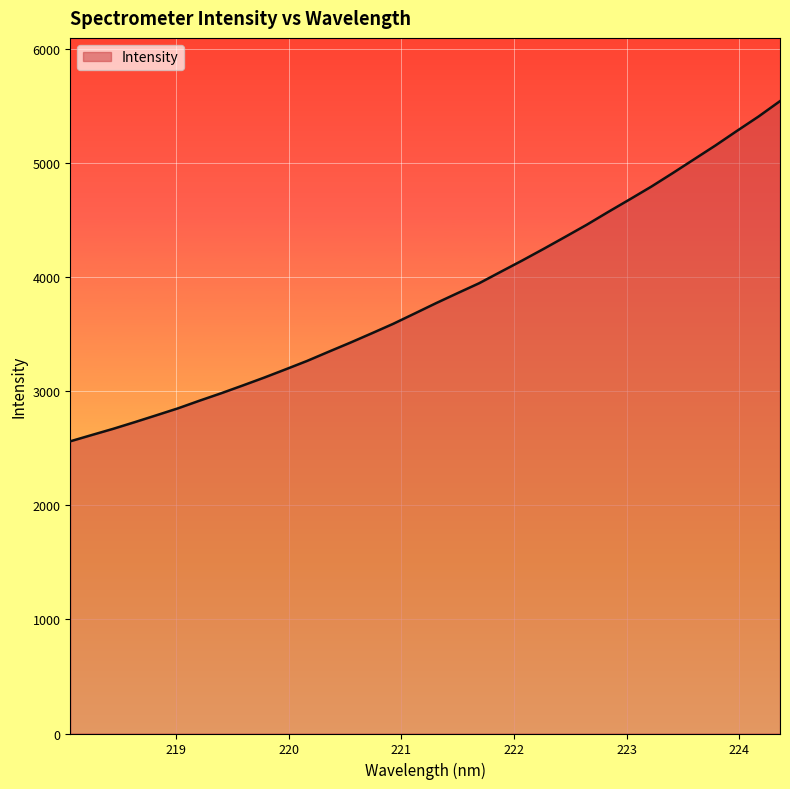

Reading left to right, extract all data points from this chart.

2559.7	2614.9	2669.6	2727.9	2787.8	2848.4	2915.4	2980.1	3047.9	3117.3	3189.8	3263.8	3344.1	3423.2	3505.2	3588.6	3679.2	3770.3	3858.0	3944.5	4044.2	4143.2	4245.6	4350.4	4456.3	4568.6	4678.5	4789.8	4908.6	5030.3	5152.0	5279.7	5404.8	5539.8